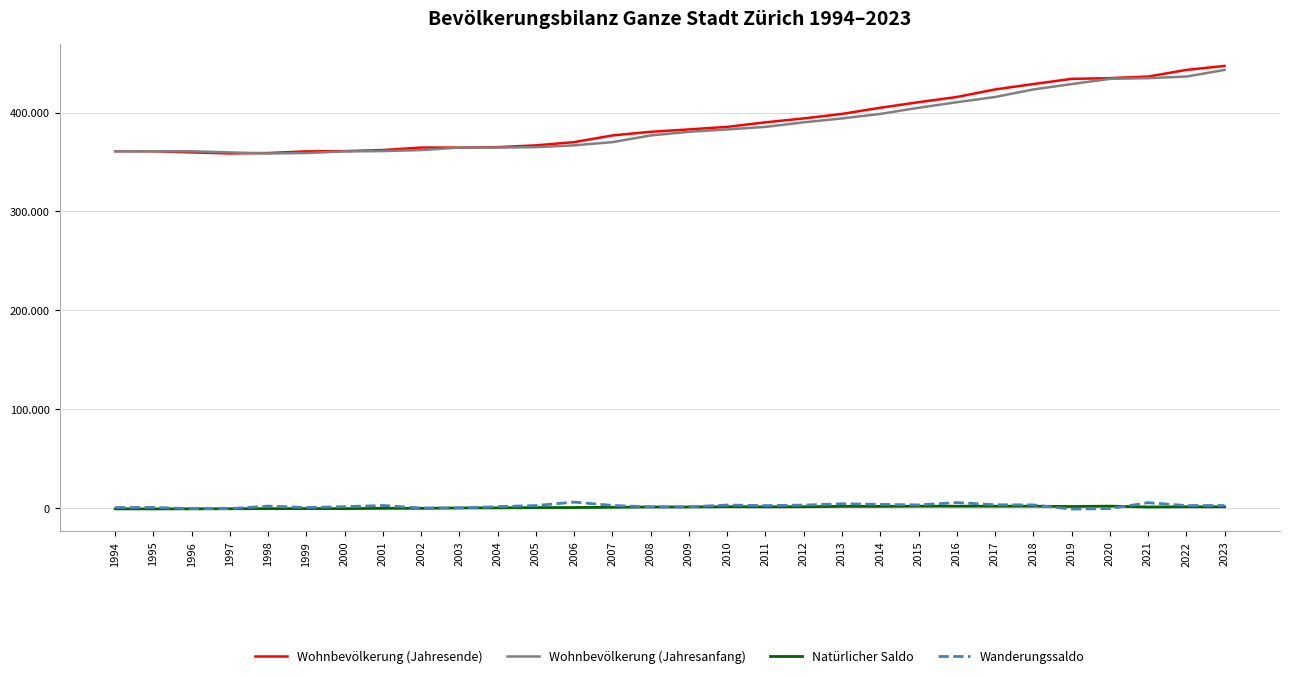

Does the chart have visible grid lines?

Yes